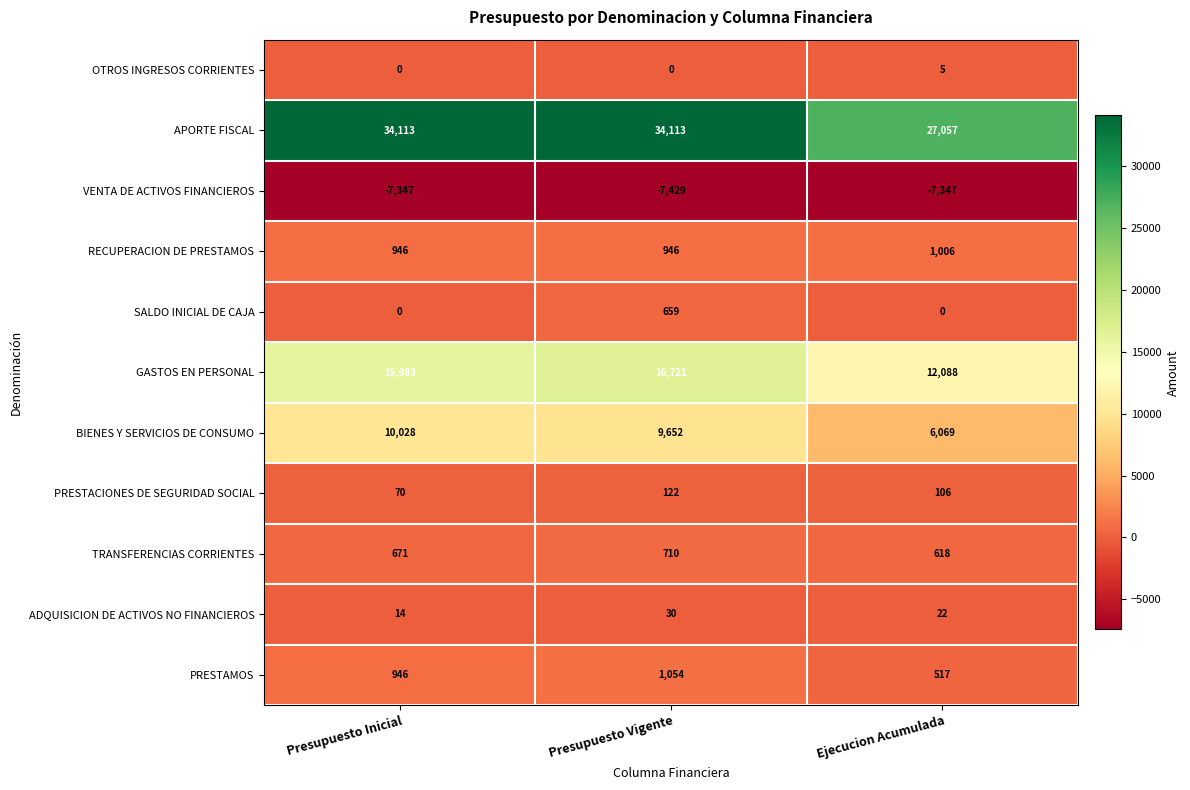

What is the difference between the highest and lowest values at Presupuesto Vigente?

41542